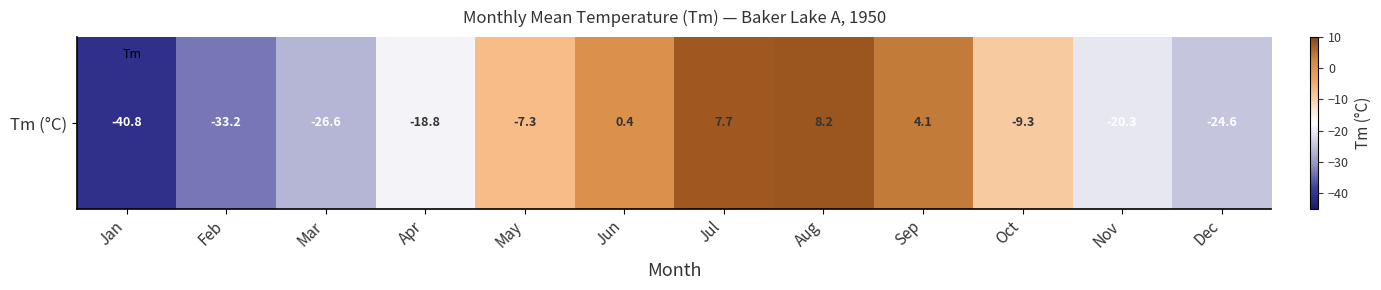

What is the smallest value displayed?

-40.8